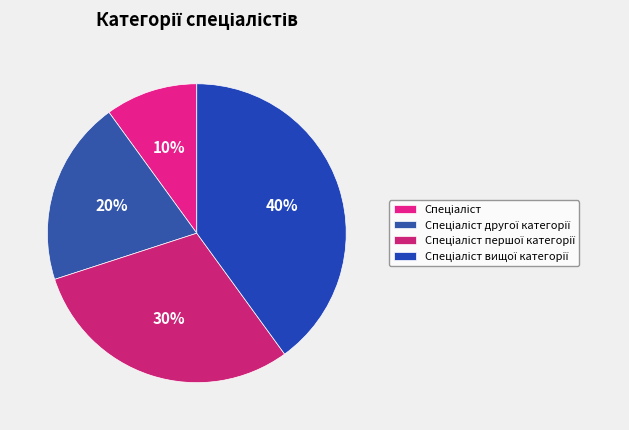

How many segments does this pie chart have?

4